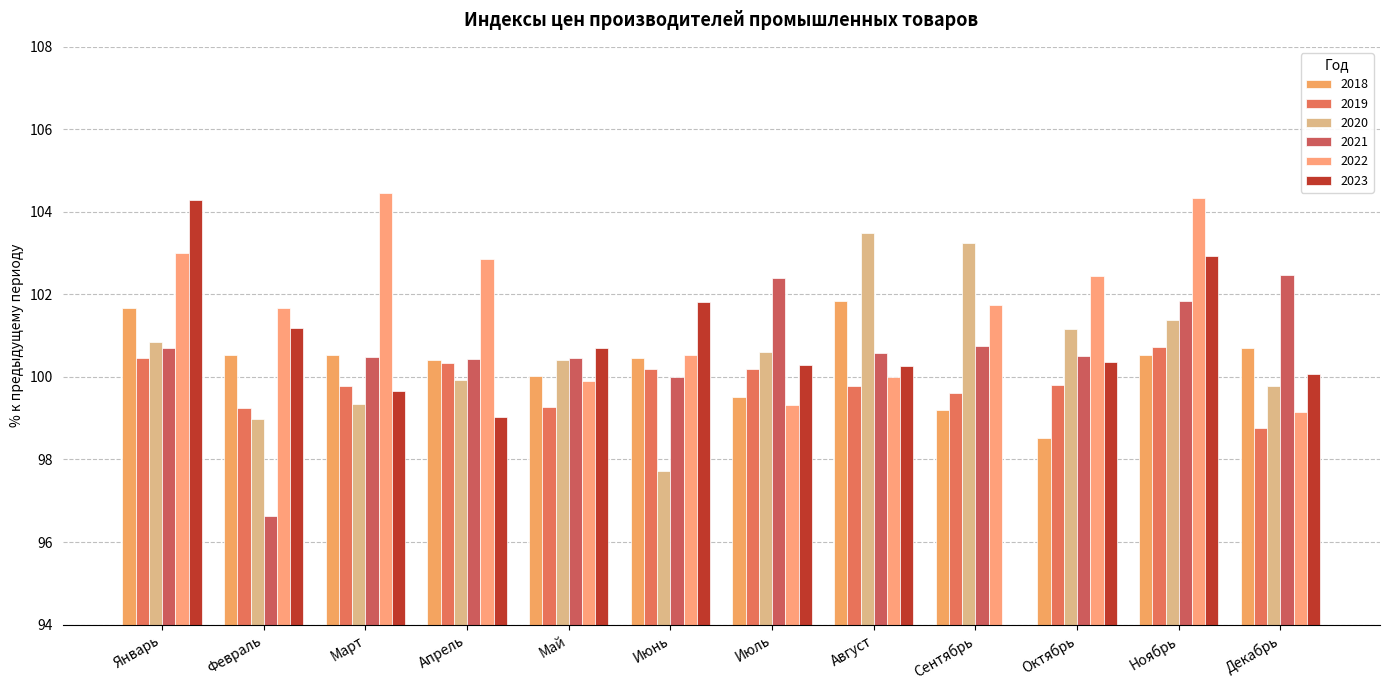

Rank the series at Сентябрь from highest to lowest value.

2020, 2022, 2021, 2019, 2018, 2023